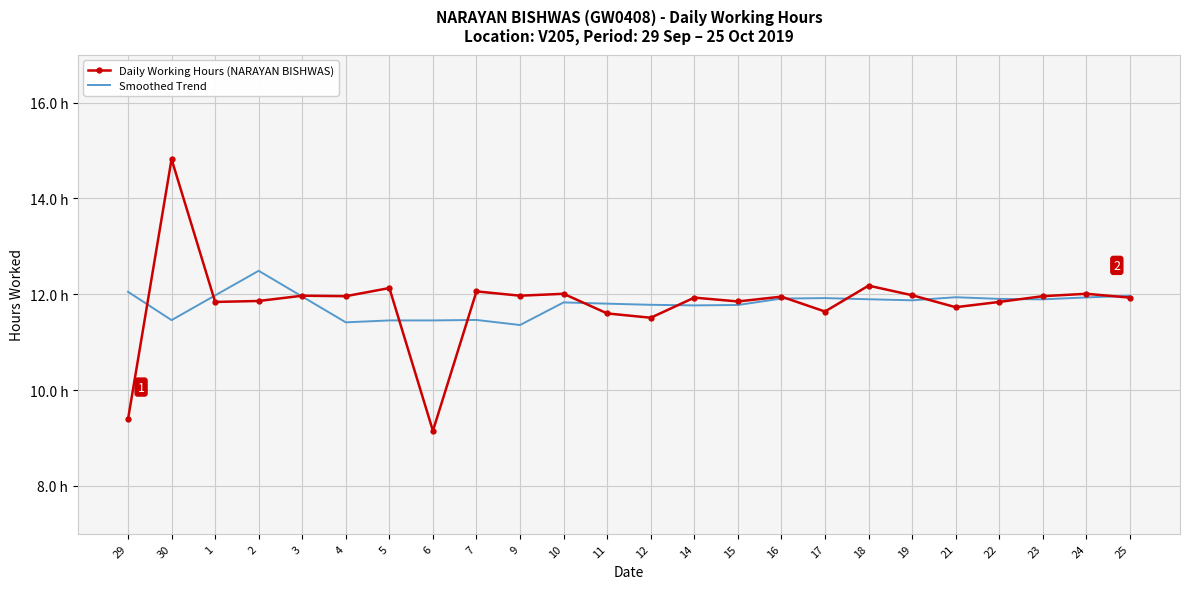

Reading left to right, list all the values displayed in this chart.

Daily Working Hours (NARAYAN BISHWAS): 29=9.4	30=14.8	1=11.8	2=11.9	3=12.0	4=12.0	5=12.1	6=9.2	7=12.1	9=12.0	10=12.0	11=11.6	12=11.5	14=11.9	15=11.8	16=11.9	17=11.6	18=12.2	19=12.0	21=11.7	22=11.8	23=12.0	24=12.0	25=11.9
Smoothed Trend: 29=12.1	30=11.5	1=12.0	2=12.5	3=12.0	4=11.4	5=11.5	6=11.5	7=11.5	9=11.4	10=11.8	11=11.8	12=11.8	14=11.8	15=11.8	16=11.9	17=11.9	18=11.9	19=11.9	21=11.9	22=11.9	23=11.9	24=11.9	25=12.0